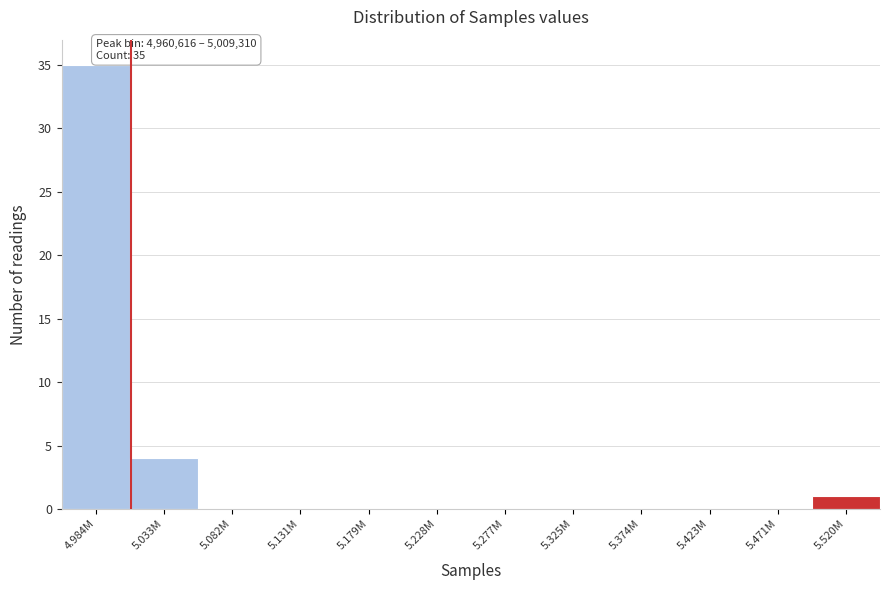

Reading right to left, transcribe all the data shown in this chart.

5.520M=1	5.471M=0	5.423M=0	5.374M=0	5.325M=0	5.277M=0	5.228M=0	5.179M=0	5.131M=0	5.082M=0	5.033M=4	4.984M=35